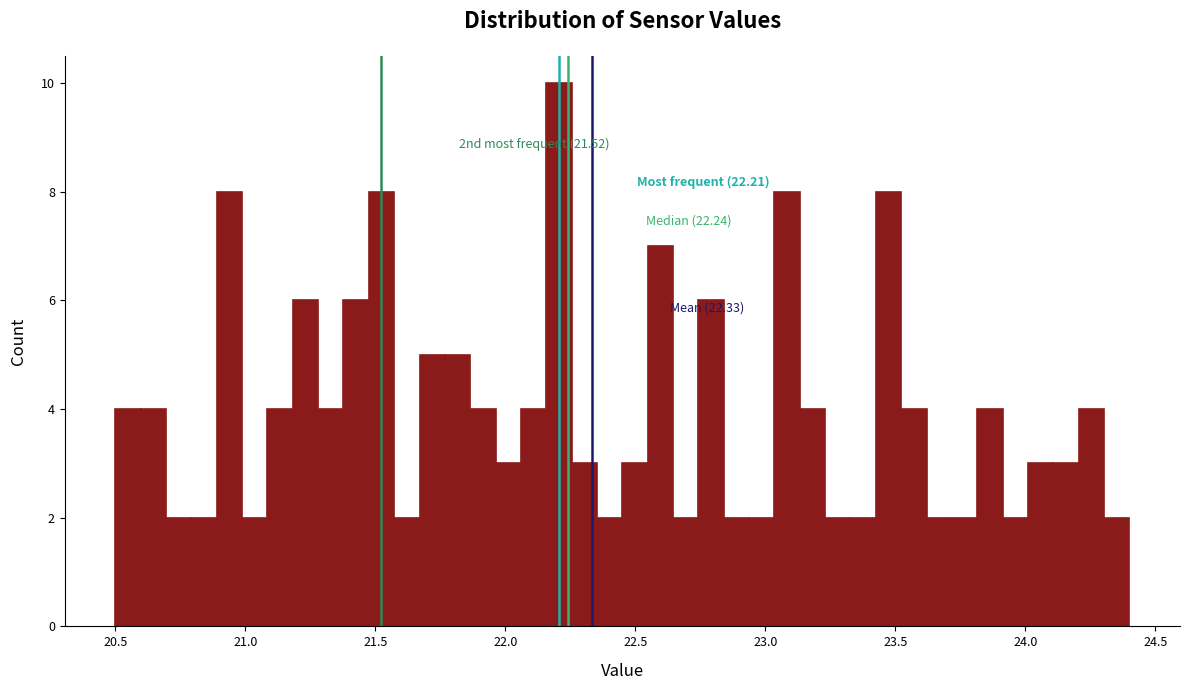

Around what value on the x-axis is the tallest bar? Give the approximate position of its centre, as read against the axis.

22.20